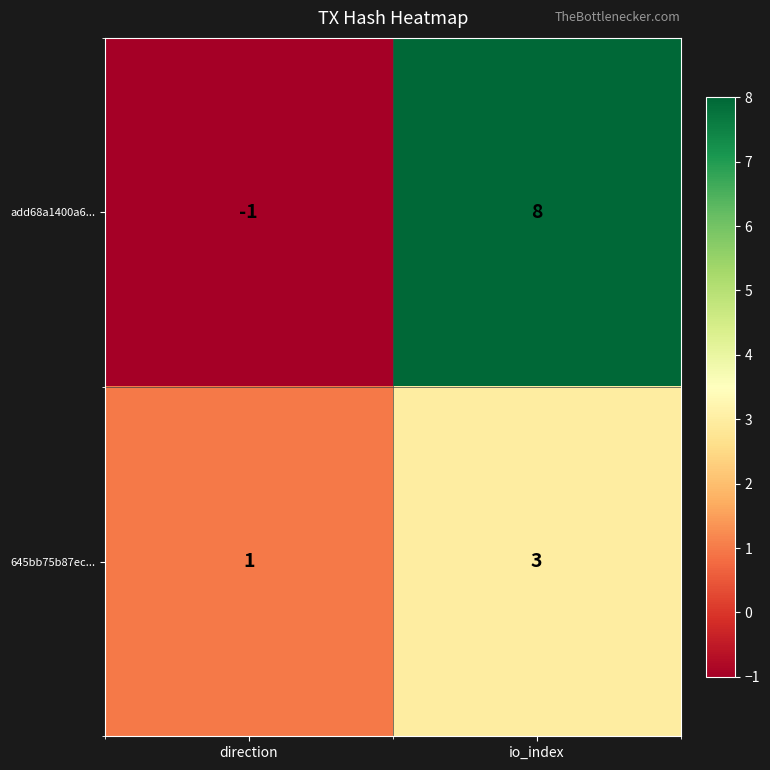

Between direction and io_index, which series saw the biggest shift?

add68a1400a6...